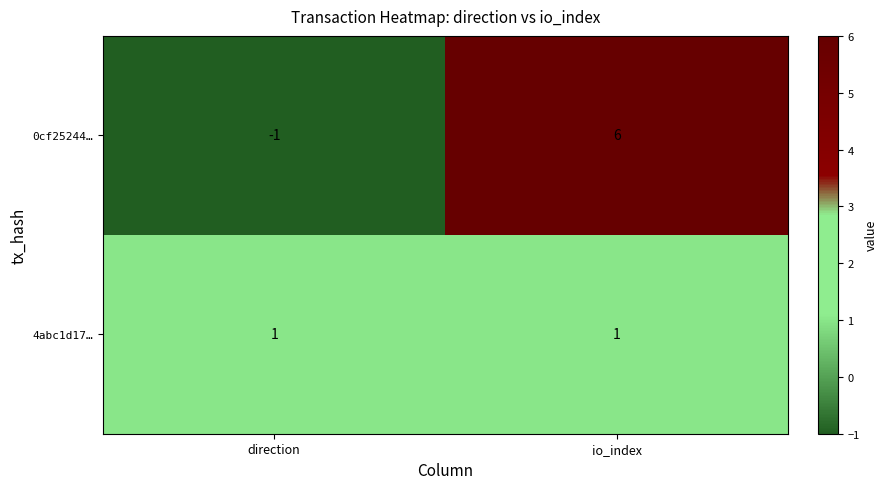

What is the spread (max minus min) of values at io_index?

5